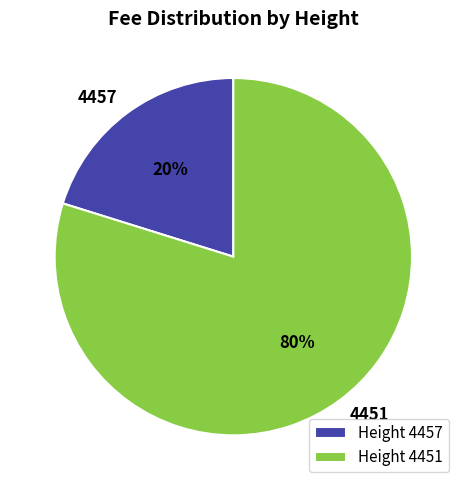

Is there any slice that represents more than half of the pie?

Yes